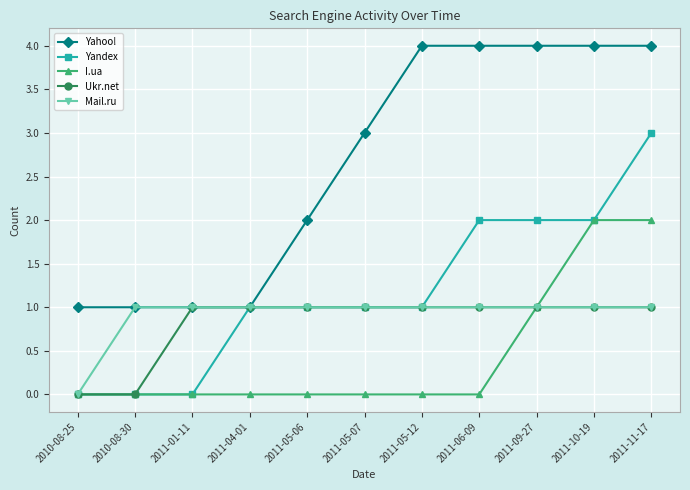

Between 2011-01-11 and 2011-04-01, which series saw the biggest shift?

Yandex